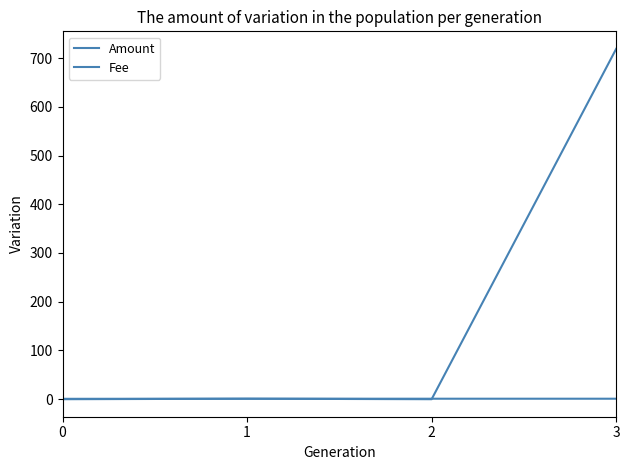

Does the chart display data point markers on the line(s)?

No